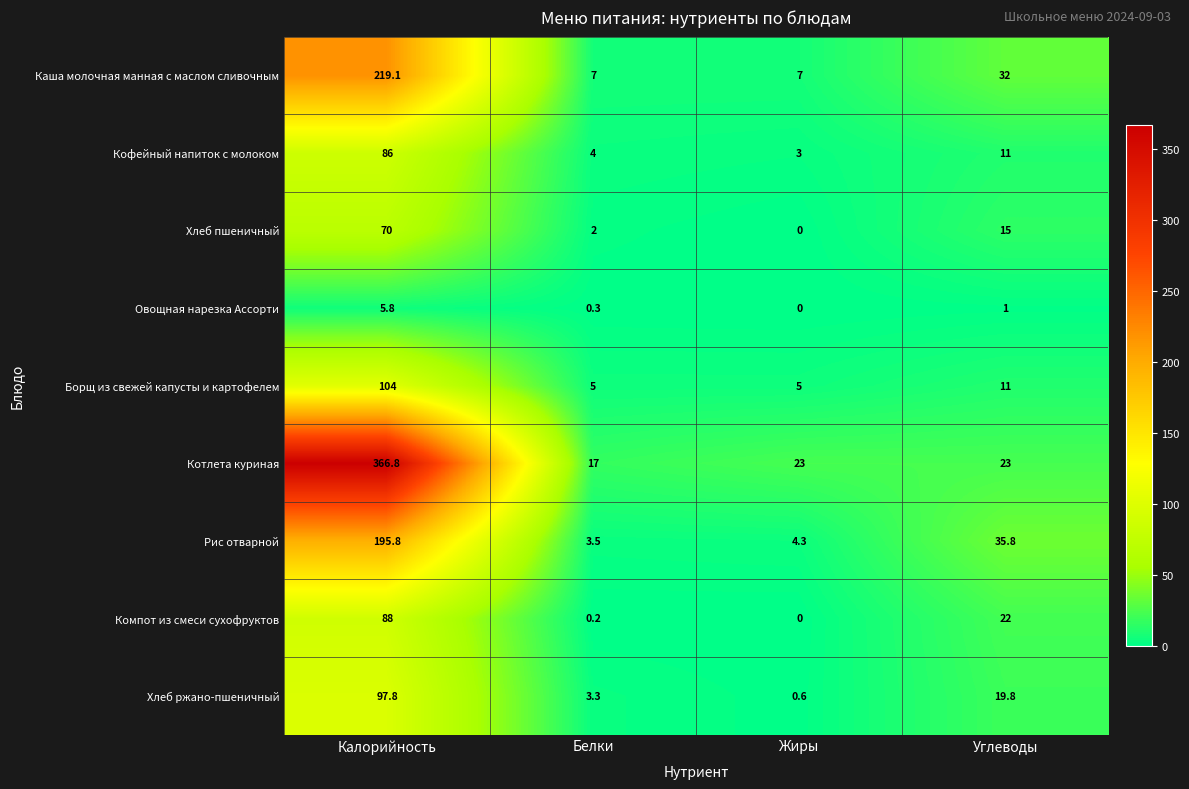

What is the difference between the Борщ из свежей капусты и картофелем values at Белки and Калорийность?

99.0